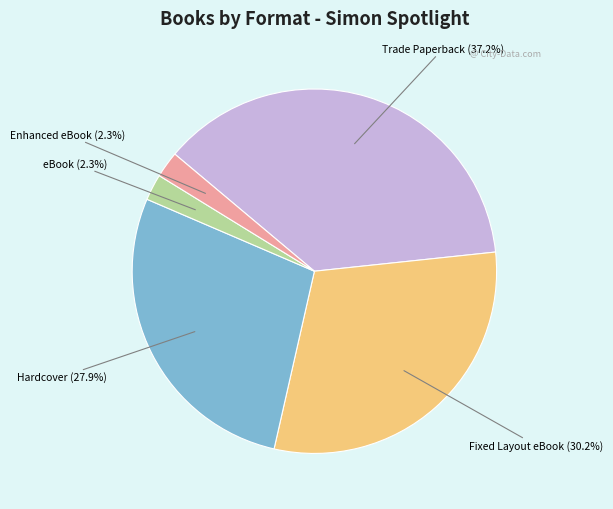

Which slice is the largest?

Trade Paperback